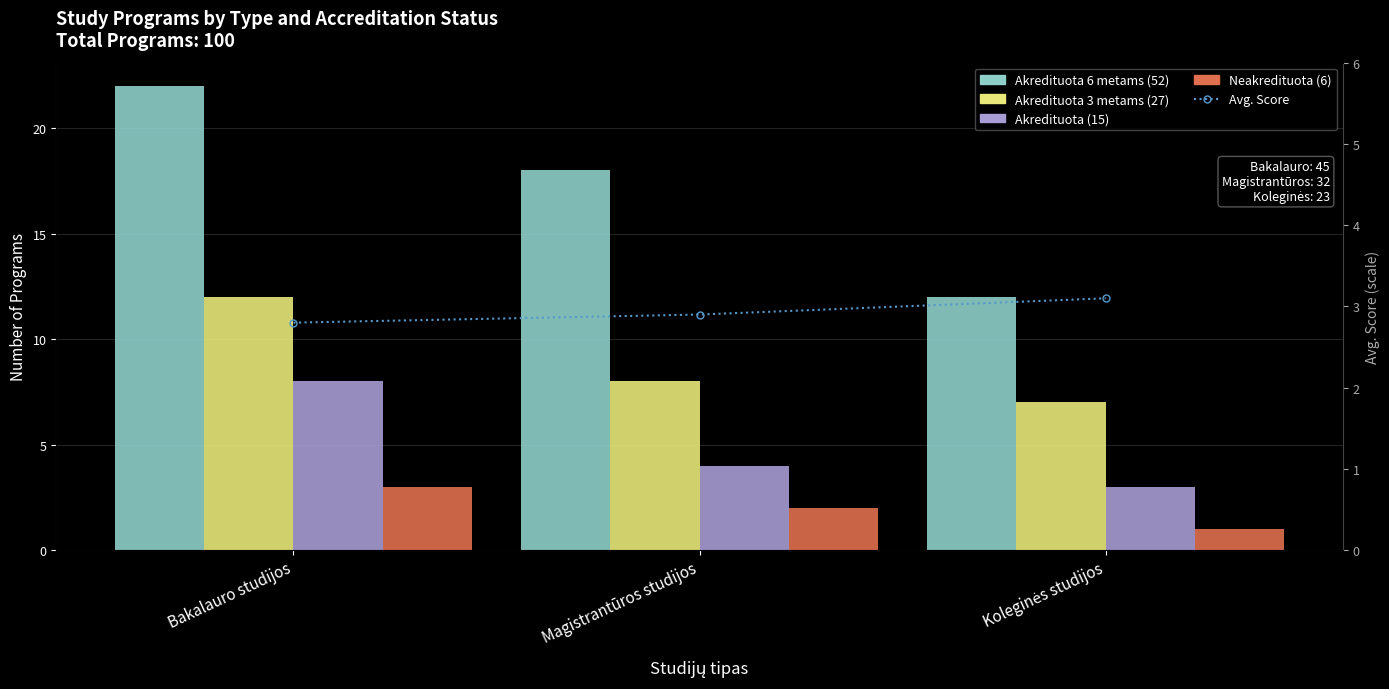

Is the value of Neakredituota at Magistrantūros studijos greater than the value of Akredituota at Bakalauro studijos?

No